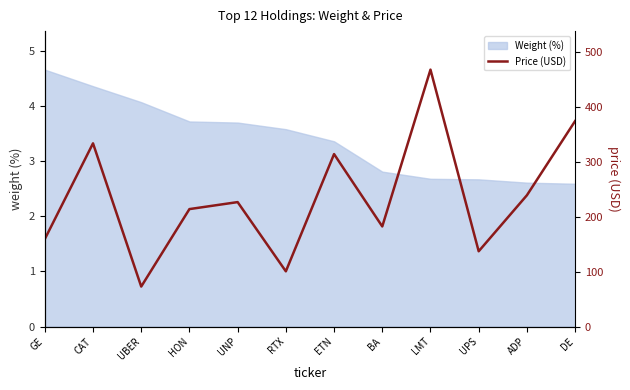

What is the greatest value displayed?

467.1